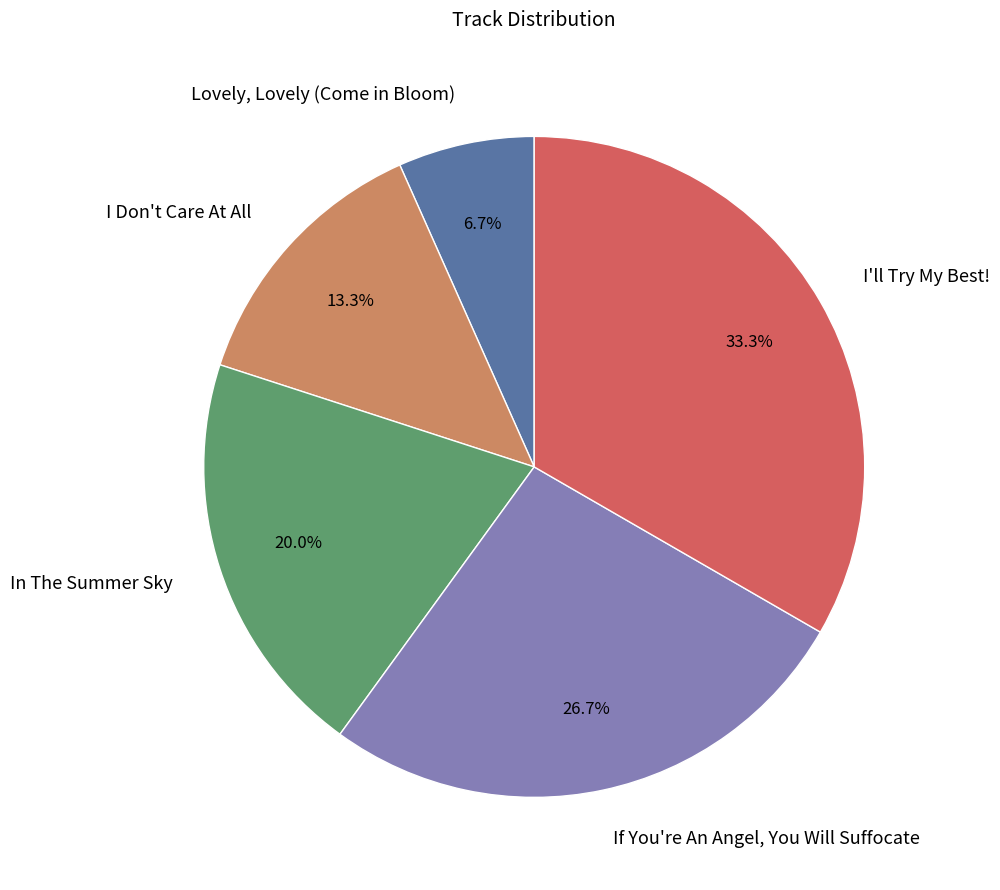

What portion of the pie excludes If You're An Angel, You Will Suffocate?

73.3%